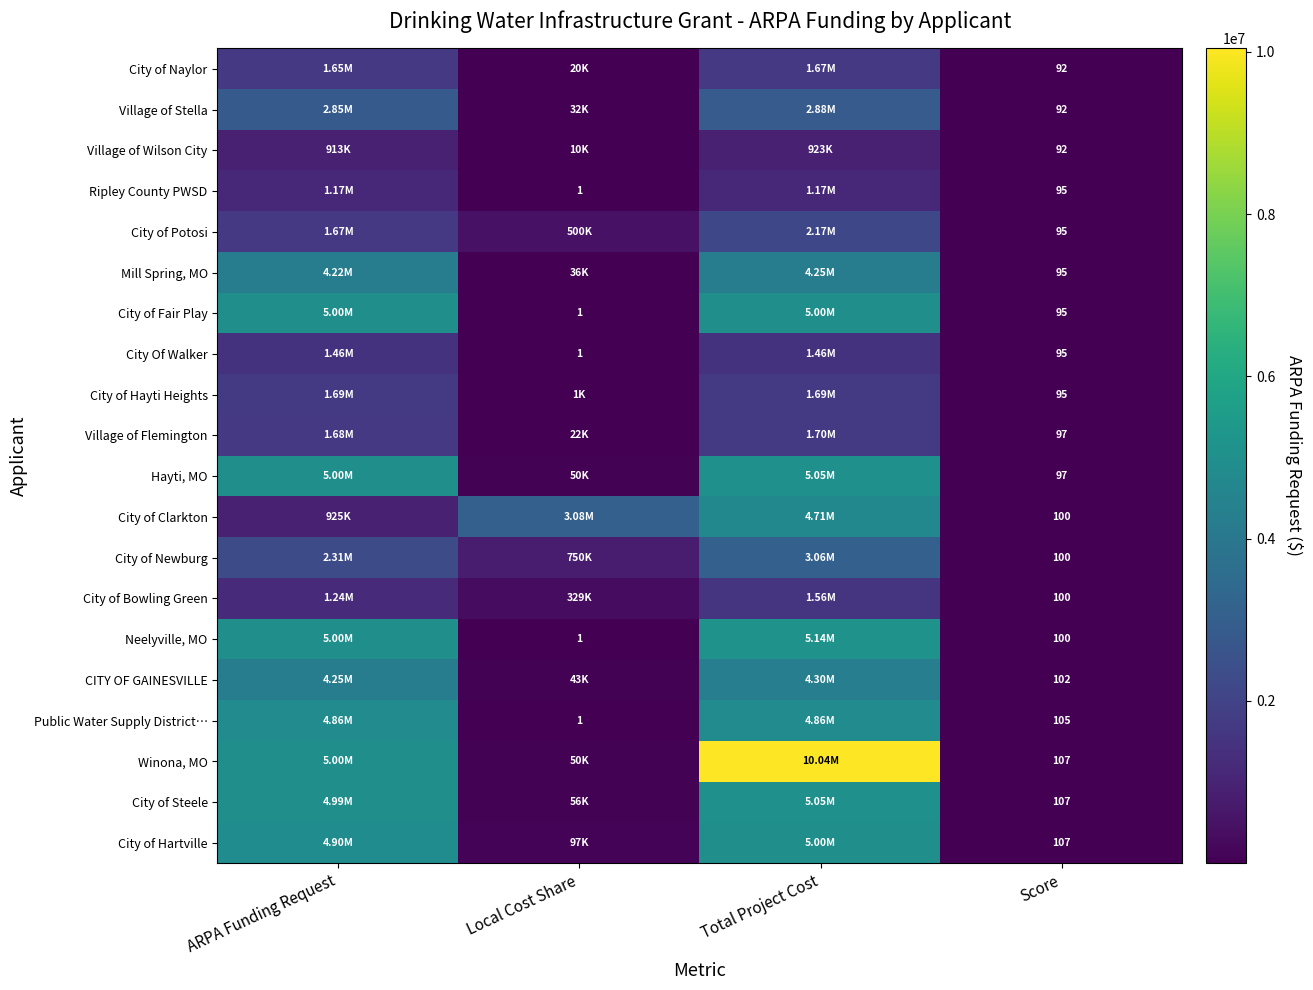

The City of Naylor series shows 20000 at Local Cost Share. True or false?

True